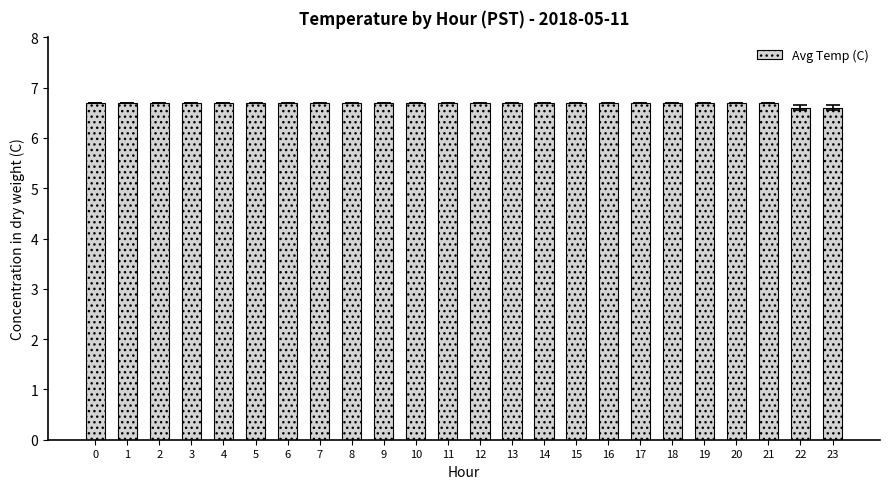

How many bars are there in total?

24